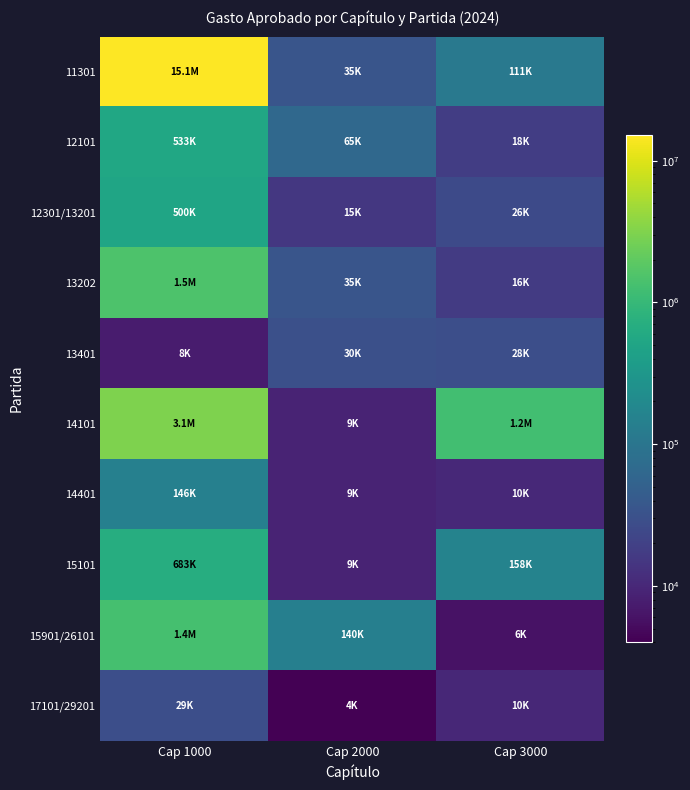

Which has a higher value, Cap 2000 or Cap 3000?

Cap 3000